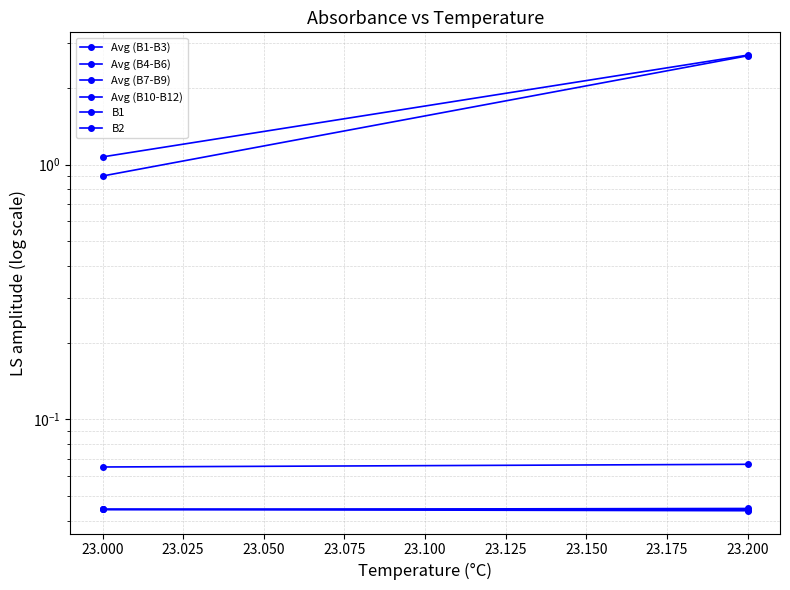

Count the Avg (B1-B3) values in the range 0 to 1.

2